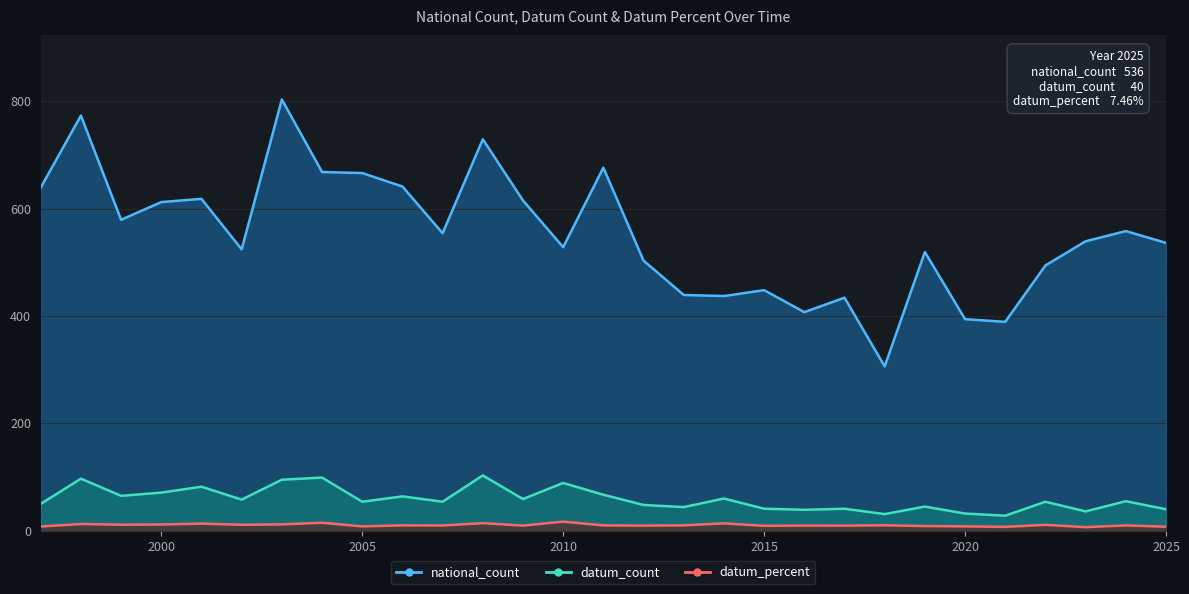

At which category does datum_percent reach its first local peak?

1998